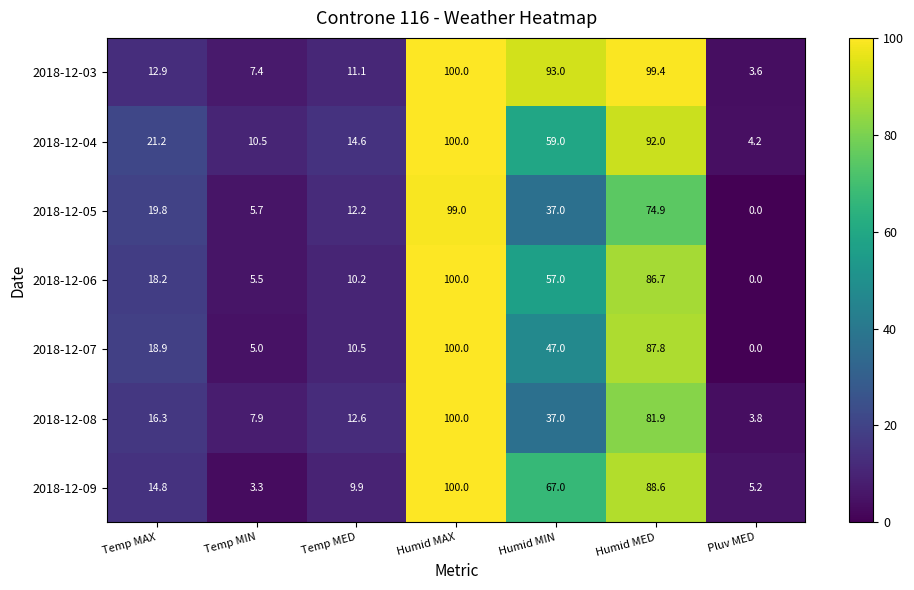

Which series changed the most between Temp MIN and Humid MIN?

2018-12-03